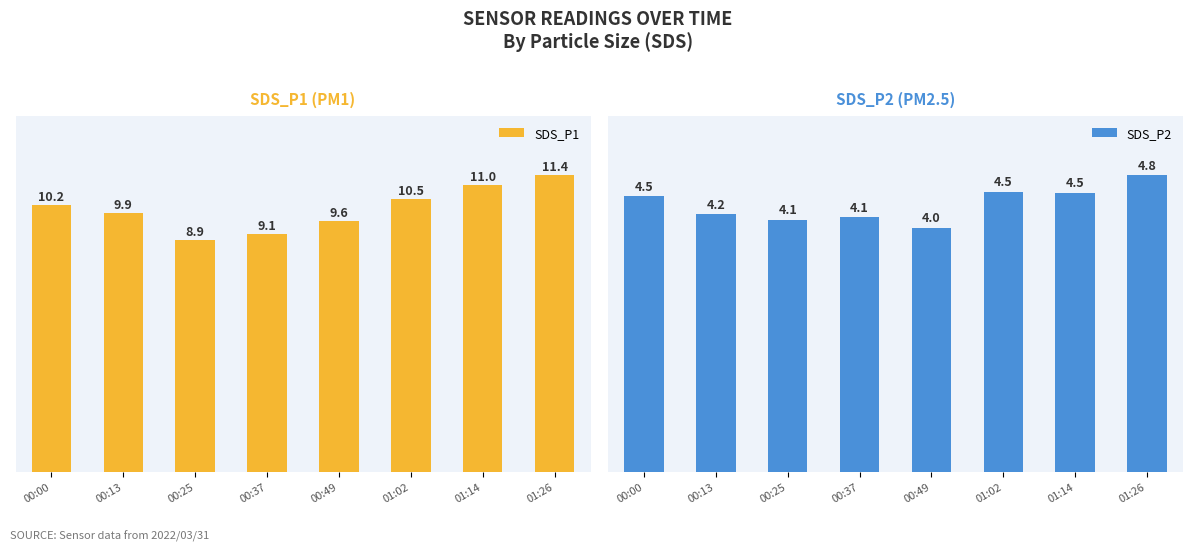

Rank the categories by SDS_P1 value from highest to lowest.

01:26, 01:14, 01:02, 00:00, 00:13, 00:49, 00:37, 00:25